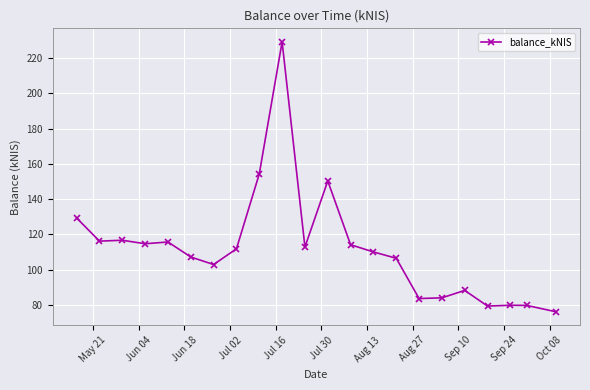

What is the greatest value displayed?

229.2